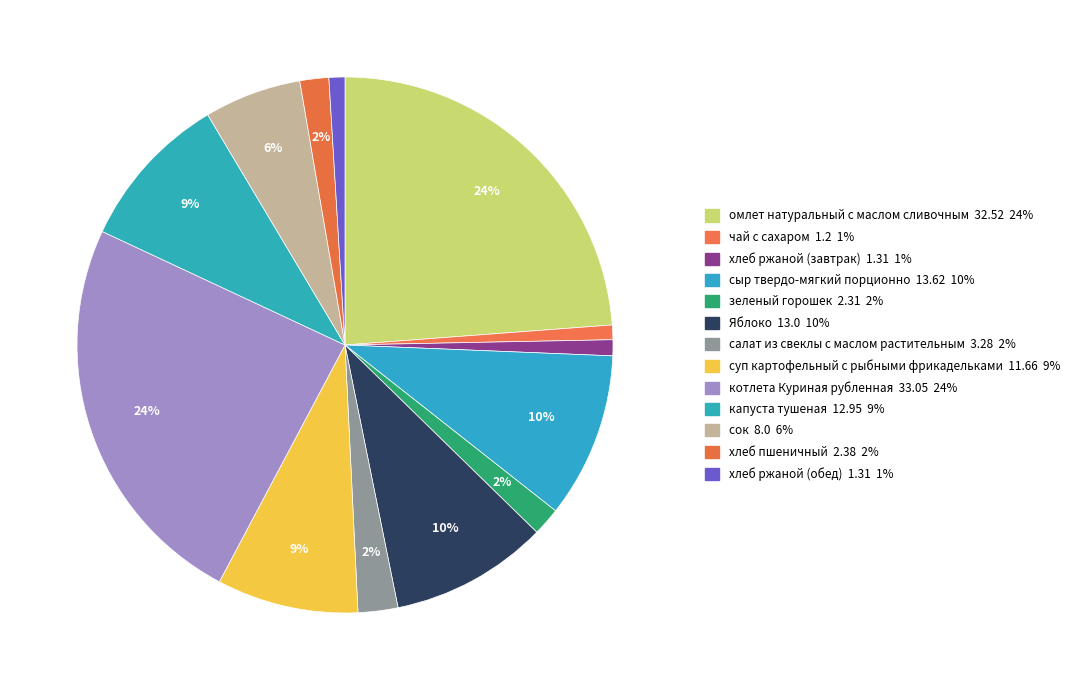

Is омлет натуральный с маслом сливочным the majority of the pie?

No